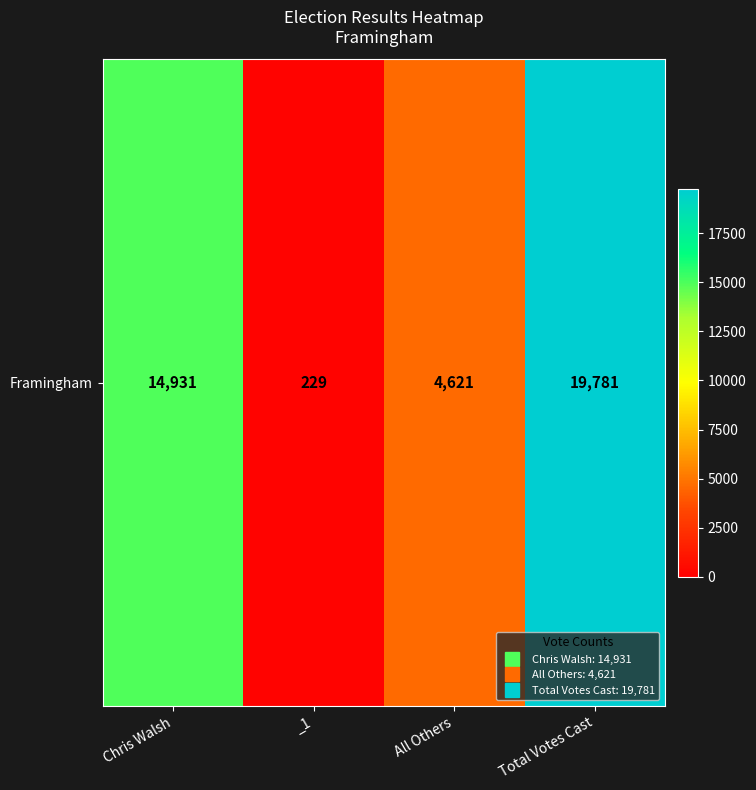

Count the number of data series in this chart.

1